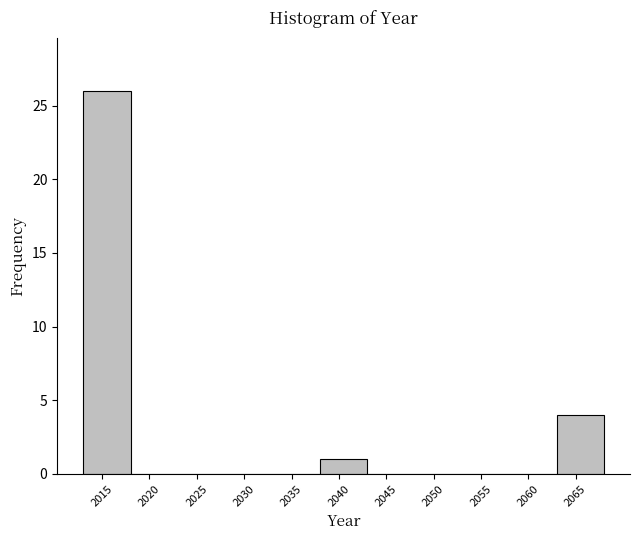

Reading left to right, transcribe this chart: for each bar, give the range it covers on the x-axis and its height. The values are not printed on the chart, so give them approximately, as read against the axis.

2013 to 2018: 26
2018 to 2023: 0
2023 to 2028: 0
2028 to 2033: 0
2033 to 2038: 0
2038 to 2043: 1
2043 to 2048: 0
2048 to 2053: 0
2053 to 2058: 0
2058 to 2063: 0
2063 to 2068: 4